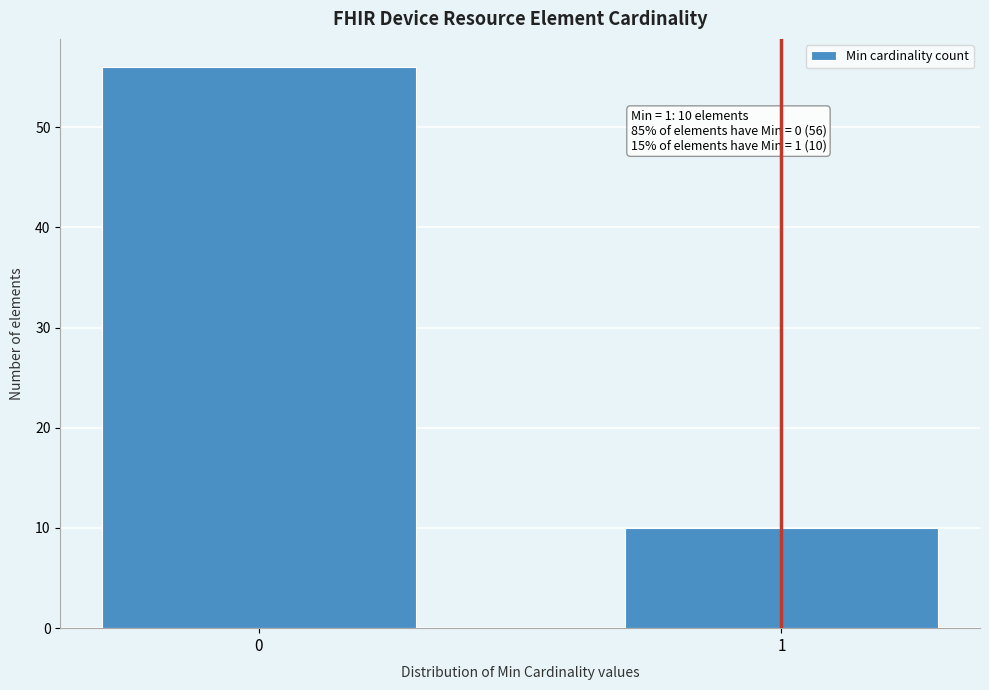

Reading right to left, transcribe all the data shown in this chart.

10	56